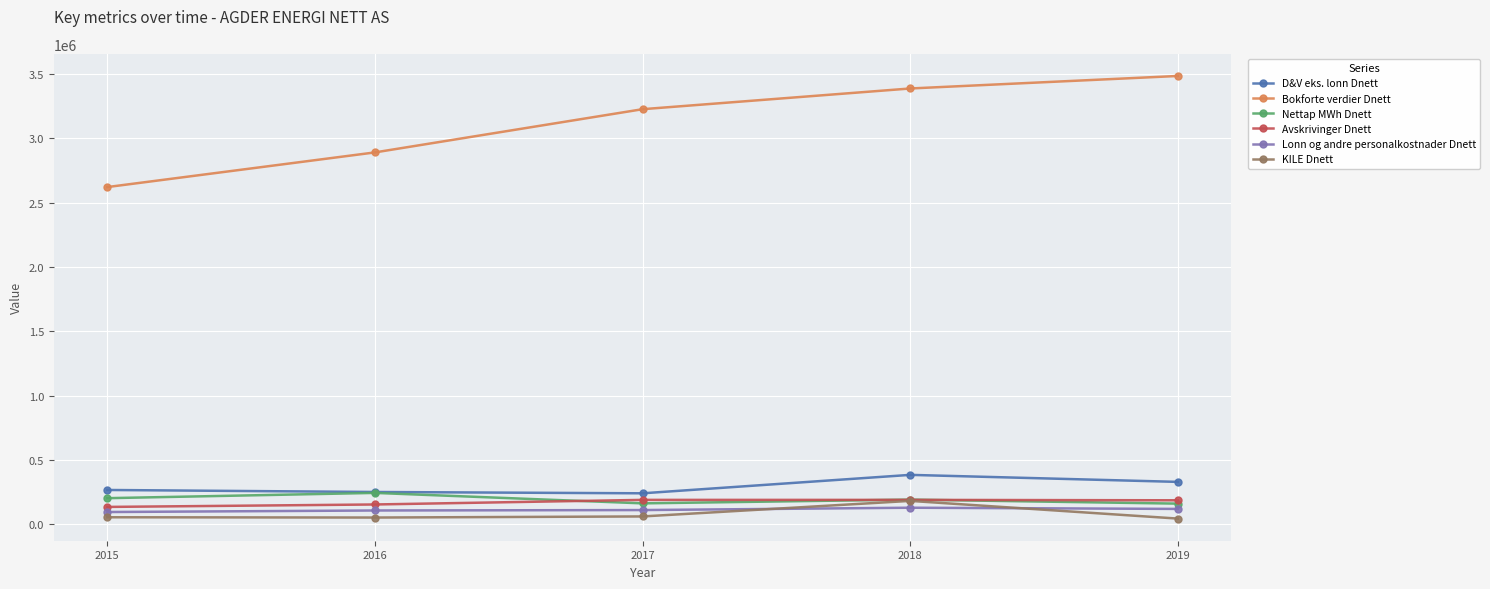

Which series has the largest range (max minus min)?

Bokforte verdier Dnett